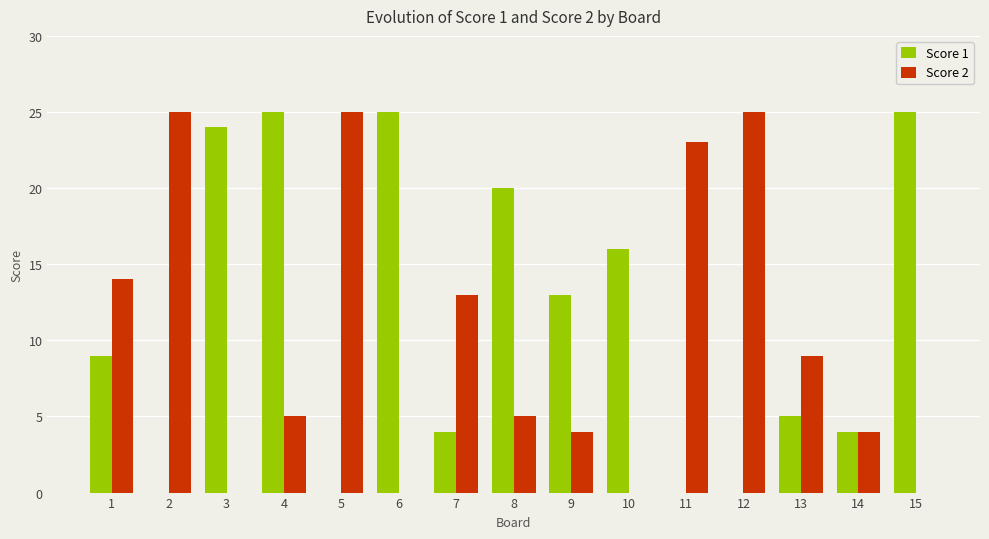

Between 10 and 14, which series saw the biggest shift?

Score 1